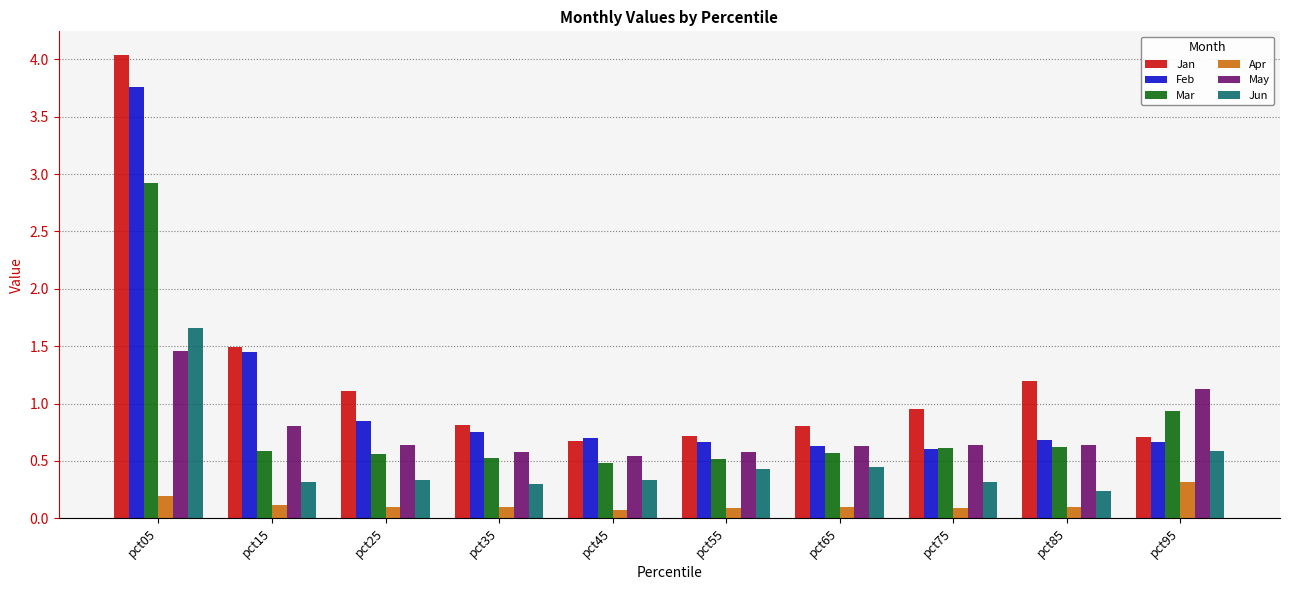

The May series shows 0.2 at pct75. True or false?

False